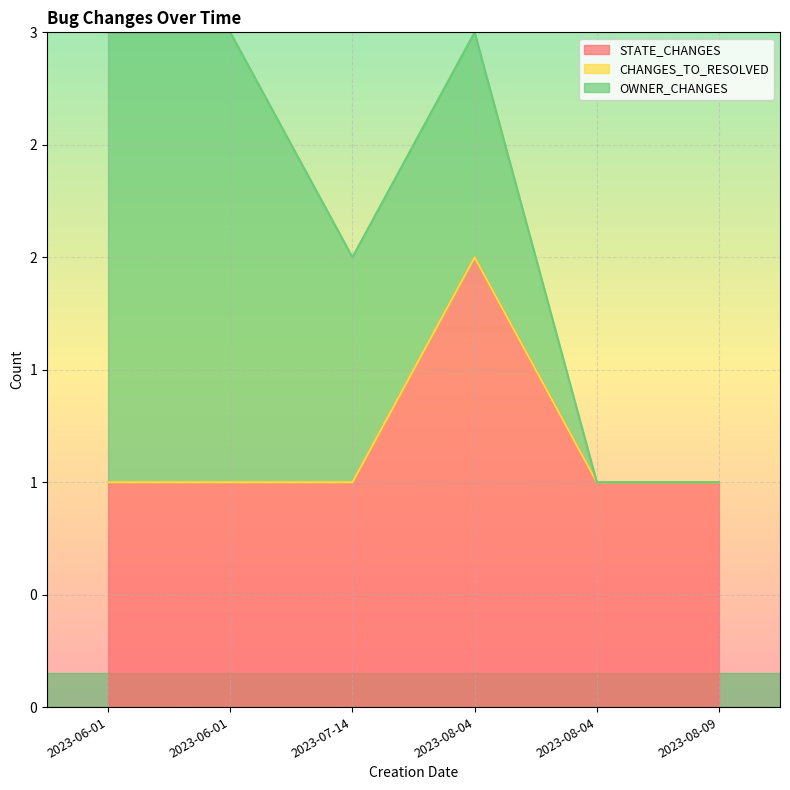

At which category is the sum across all series the highest?

2023-06-01